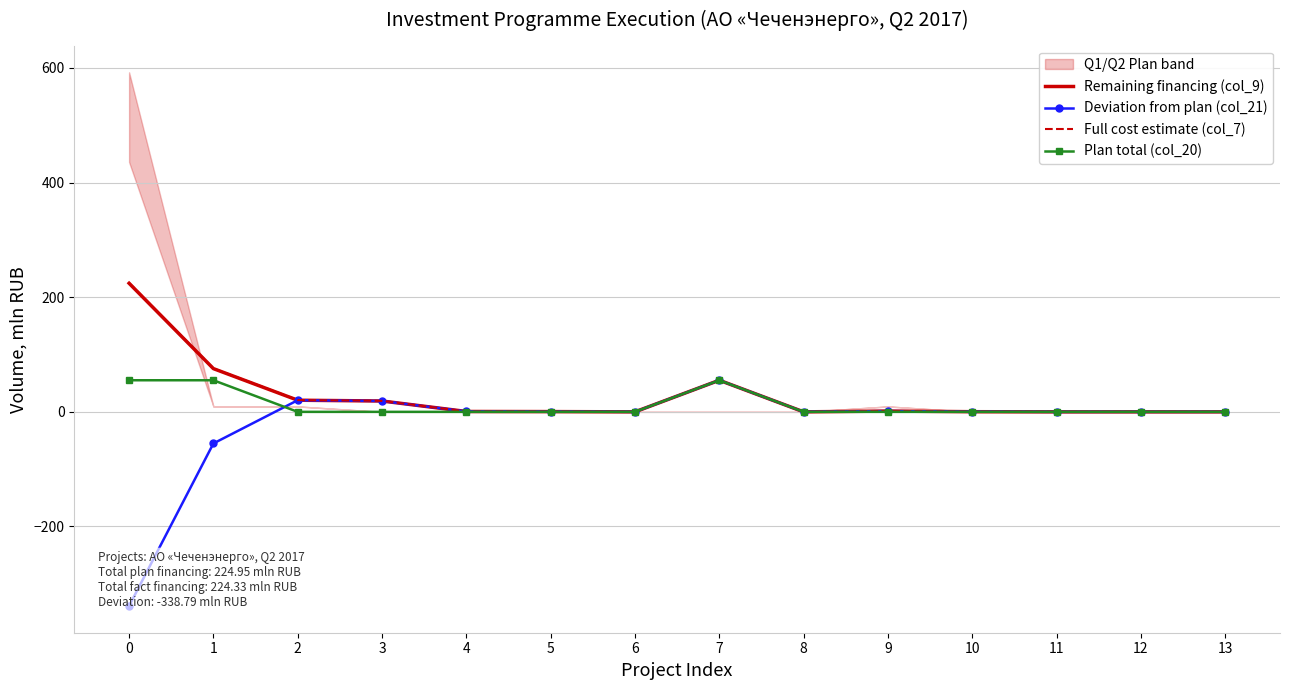

Is this an area chart (filled region under the line)?

No